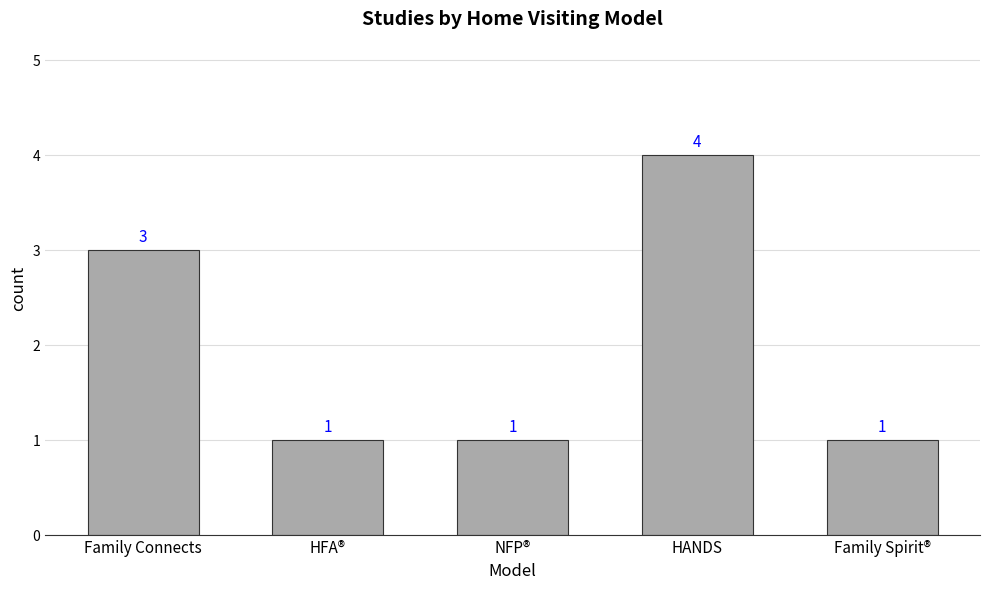

The chart shows a value of 1 at Family Spirit®. True or false?

True